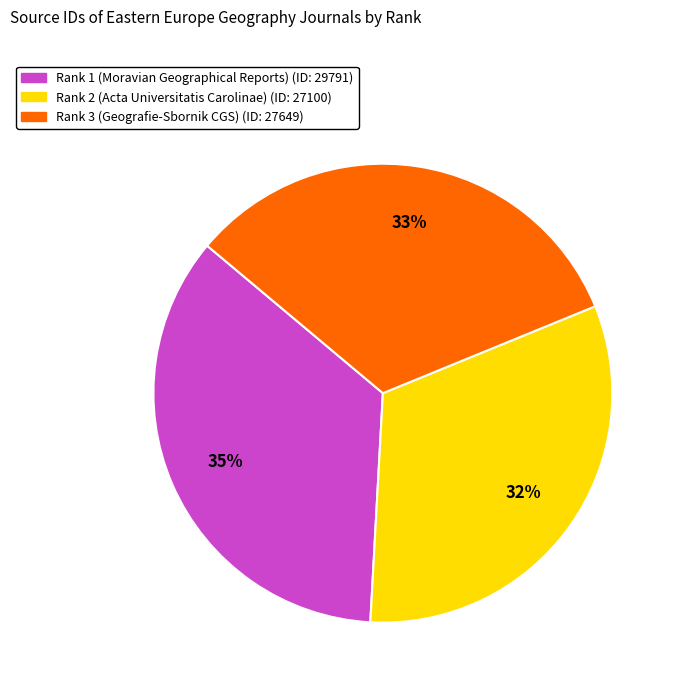

Combined, do Rank 1 (Moravian Geographical Reports) (ID: 29791) and Rank 2 (Acta Universitatis Carolinae) (ID: 27100) account for over 50%?

Yes